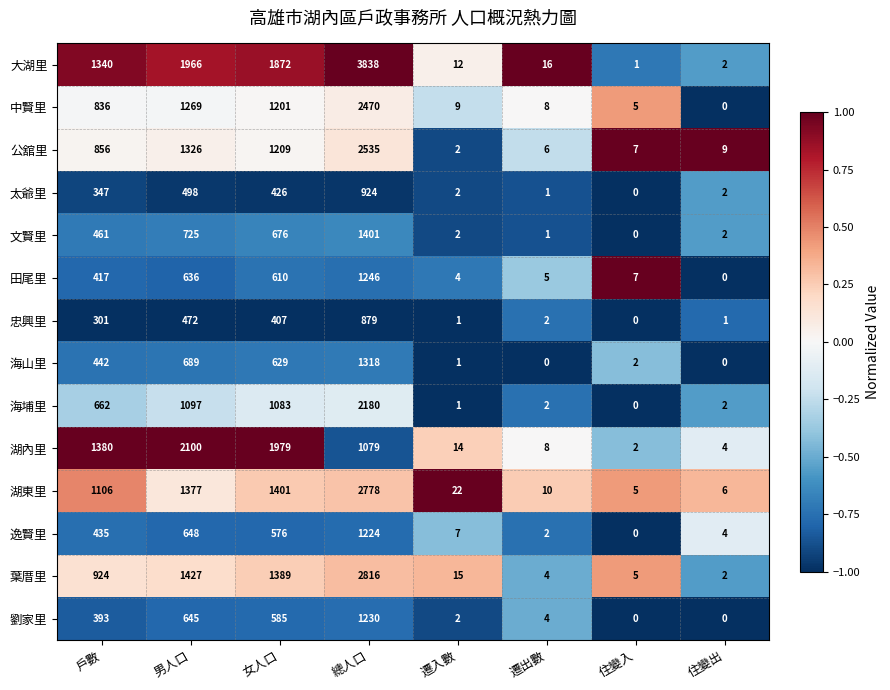

True or false: 湖內里 has a value of 3 at 住變出.

False